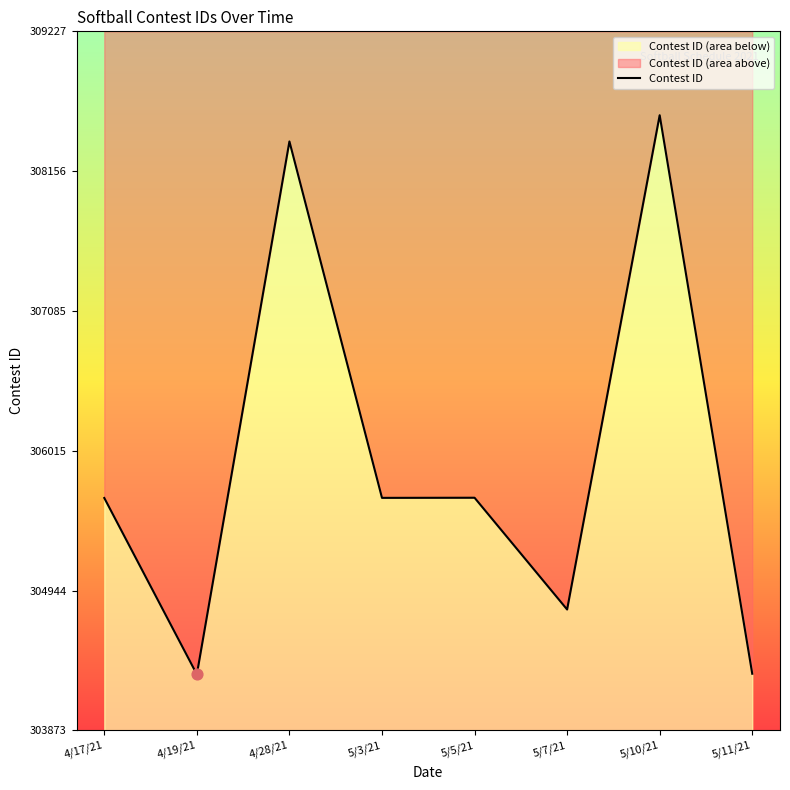

Which has a higher value, 5/11/21 or 4/28/21?

4/28/21